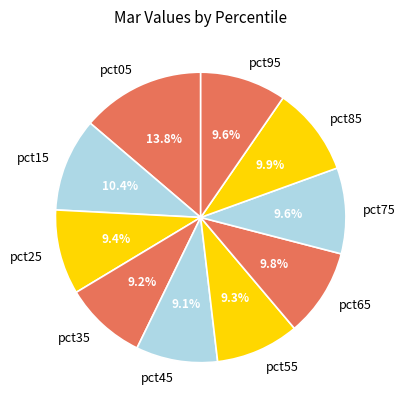

What percentage is the pct35 slice, to the nearest percent?

9%